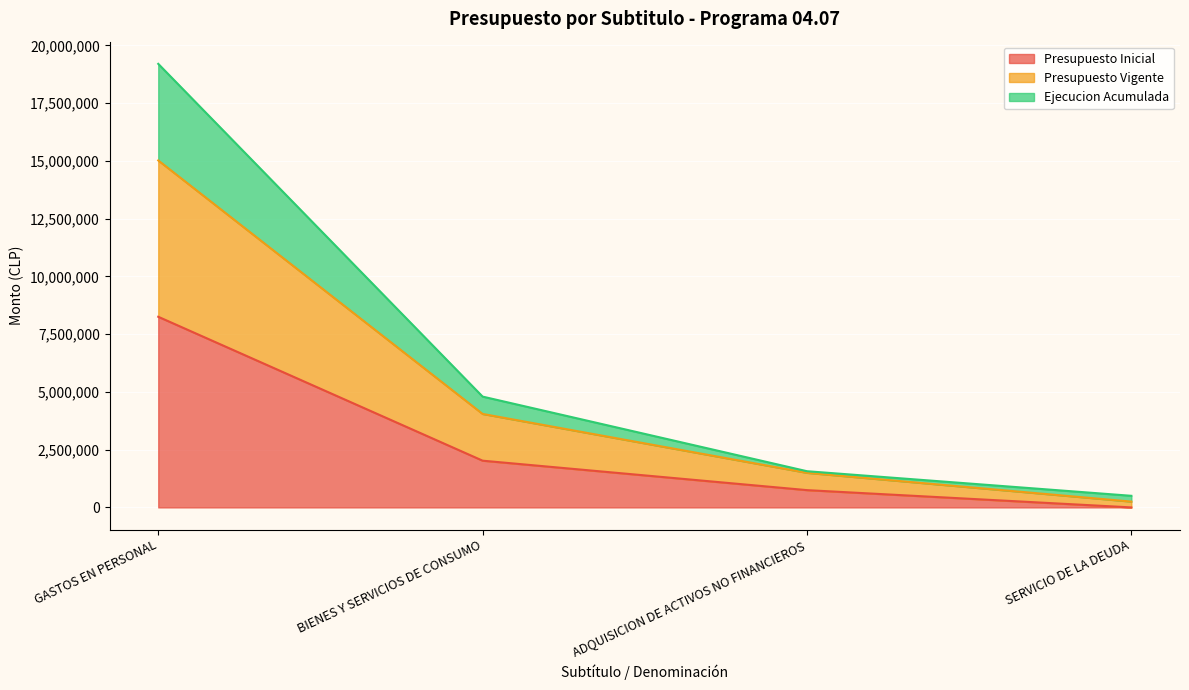

The Presupuesto Inicial series shows 8253607 at GASTOS EN PERSONAL. True or false?

True